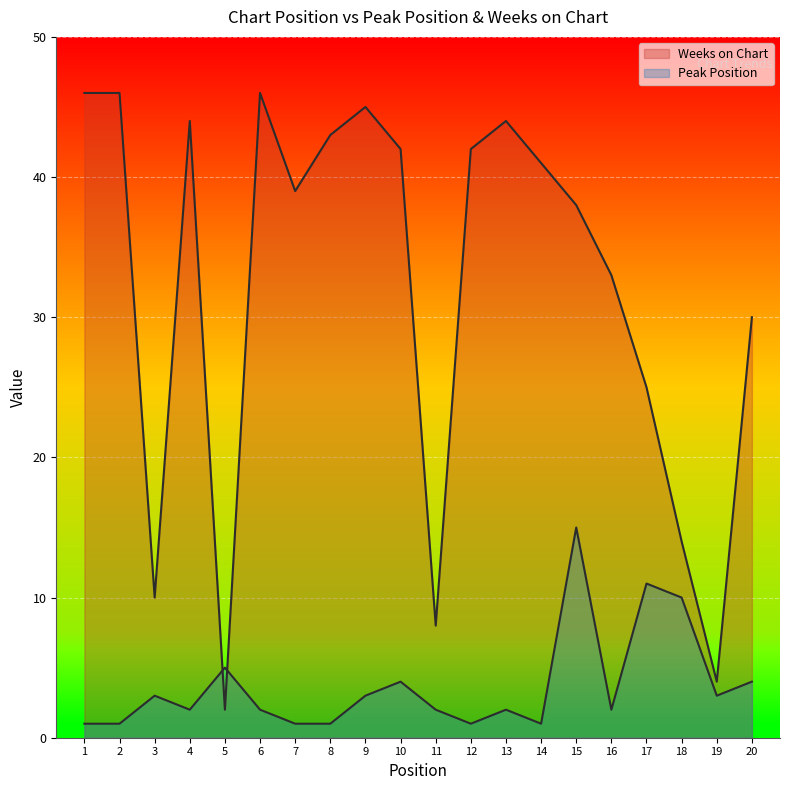

What is the value of the Peak Position point at the 5th from the left?

5